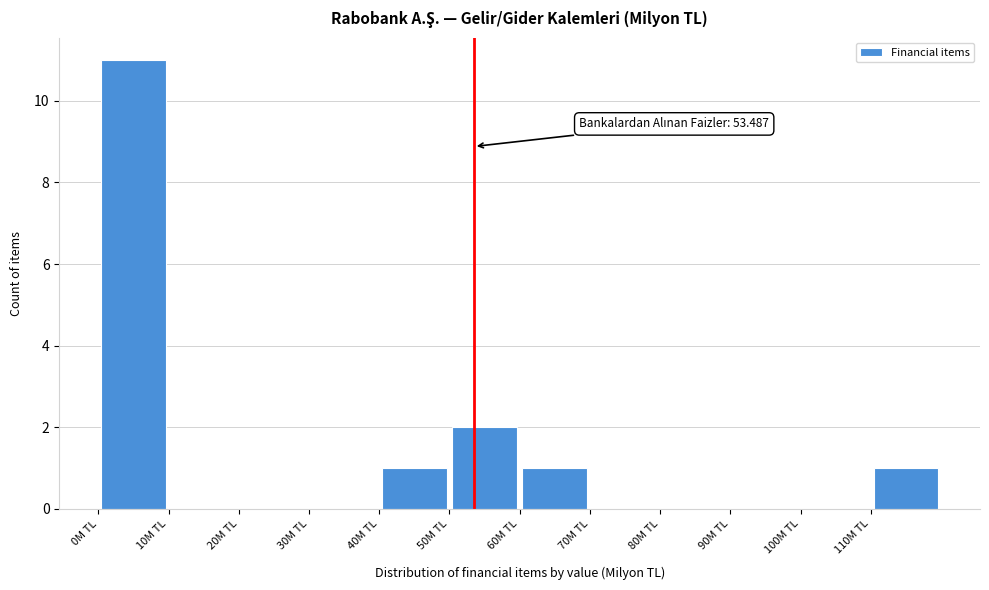

Over which range of the x-axis is the bar tallest?

0 to 10